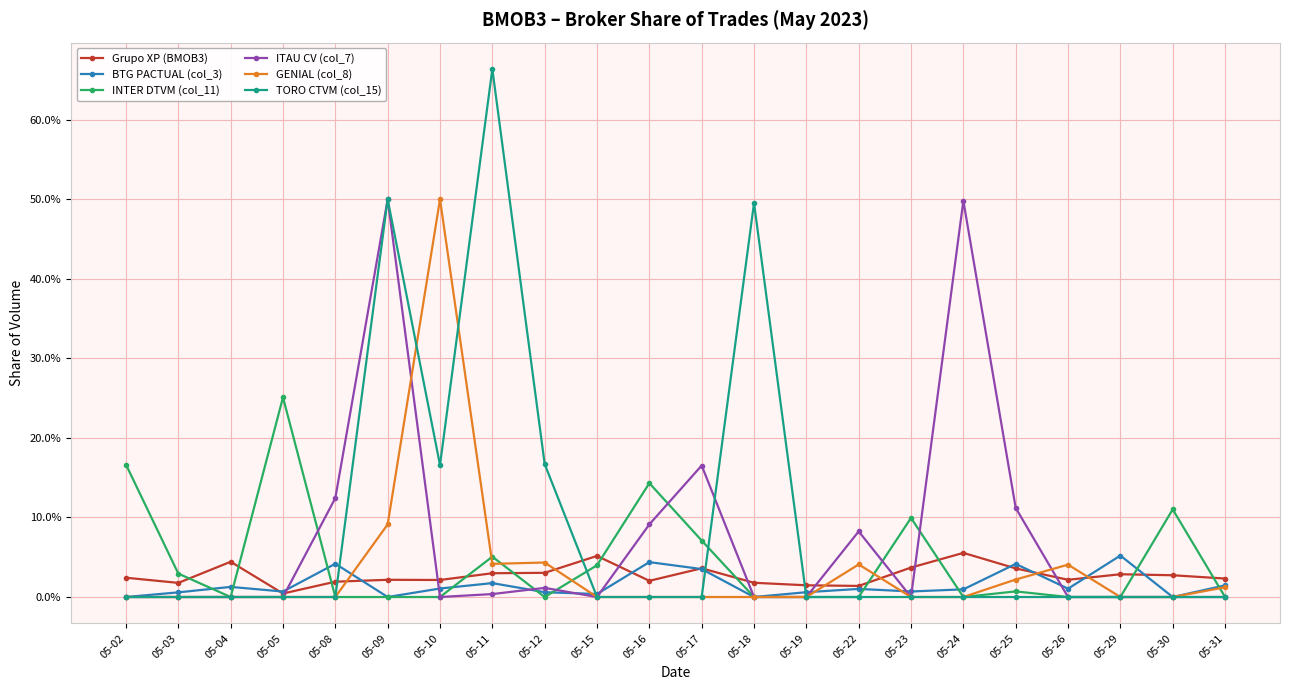

What are all the series names shown in the legend?

Grupo XP (BMOB3), BTG PACTUAL (col_3), INTER DTVM (col_11), ITAU CV (col_7), GENIAL (col_8), TORO CTVM (col_15)